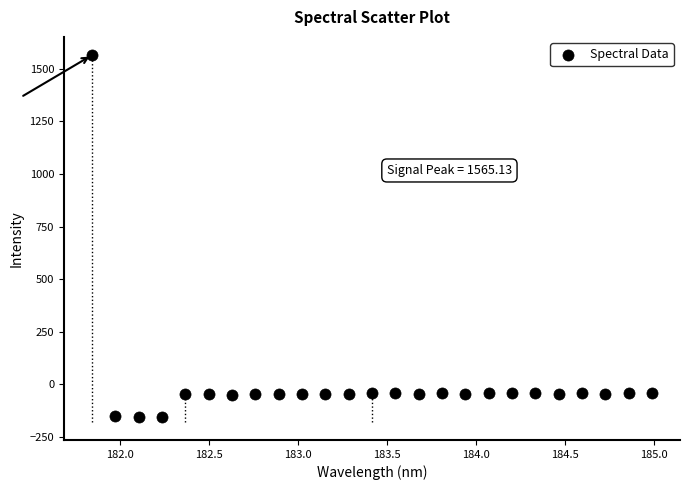

What is the range of X values (max minus min)?

3.1